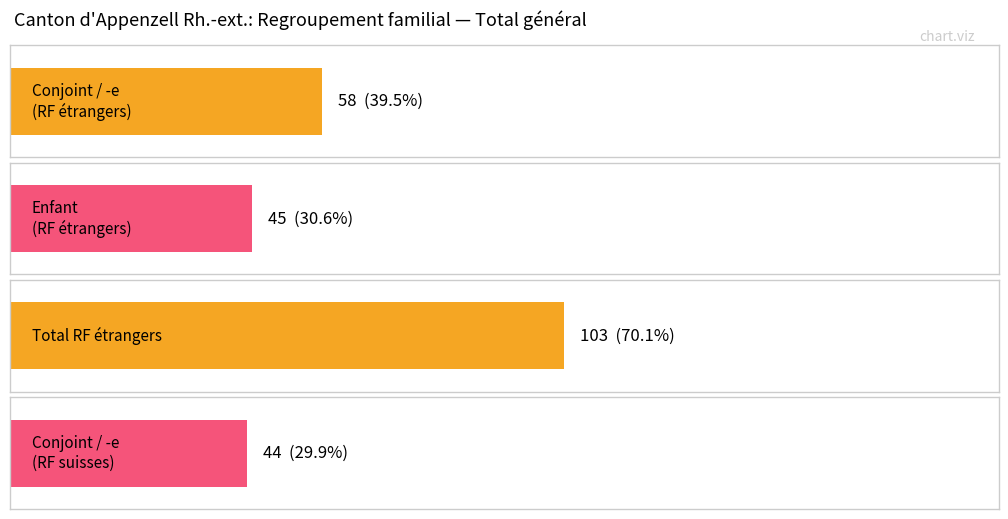

The value of Conjoint / -e (RF étrangers) at Océanie is 0. True or false?

False